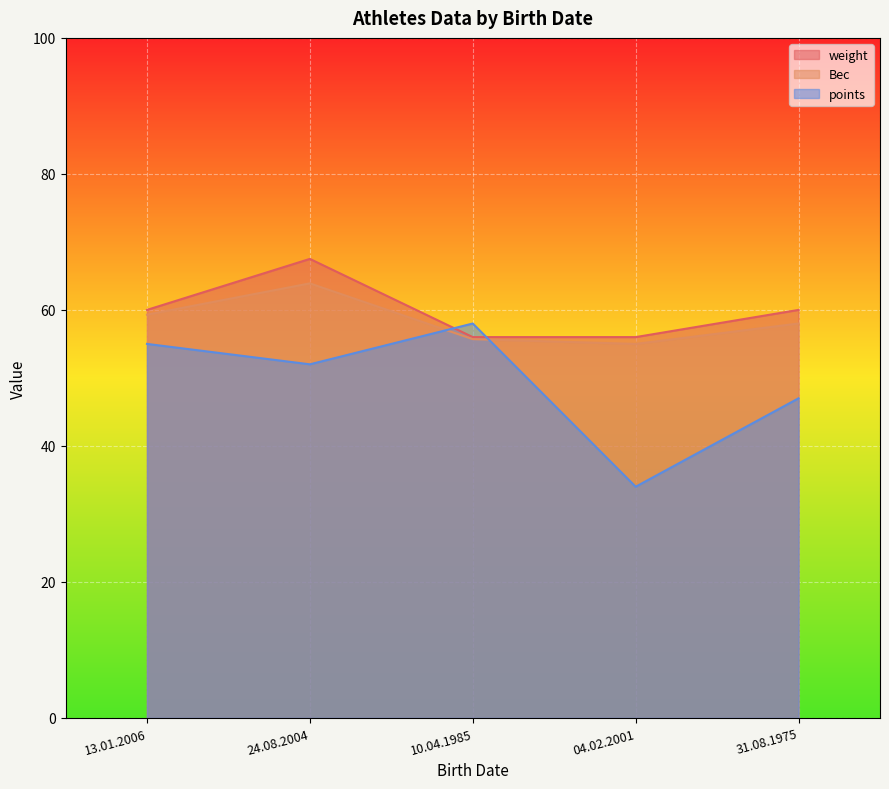

What is the label of the 5th point from the right?

13.01.2006